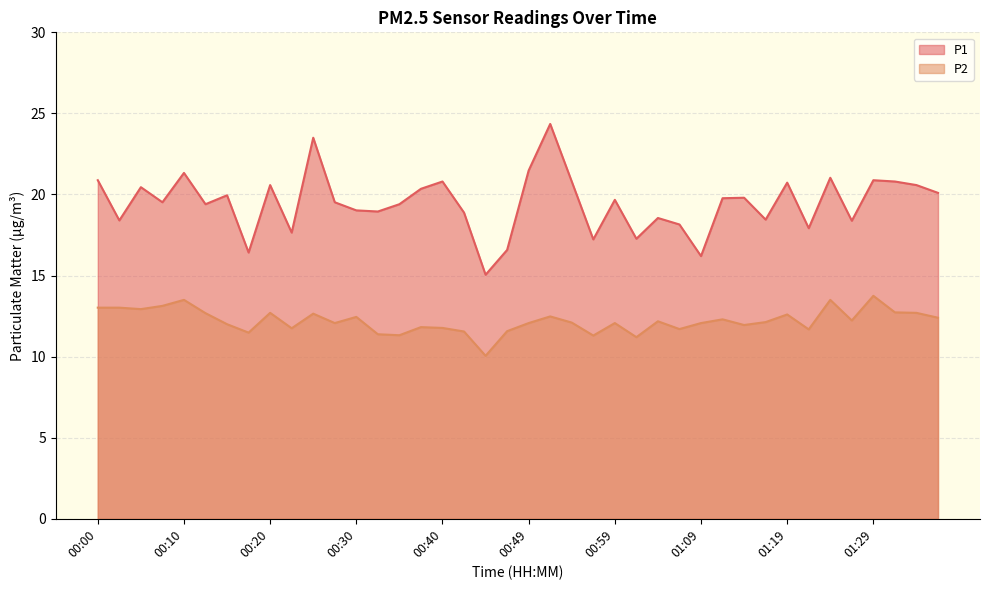

True or false: P1 and P2 cross at least once.

False